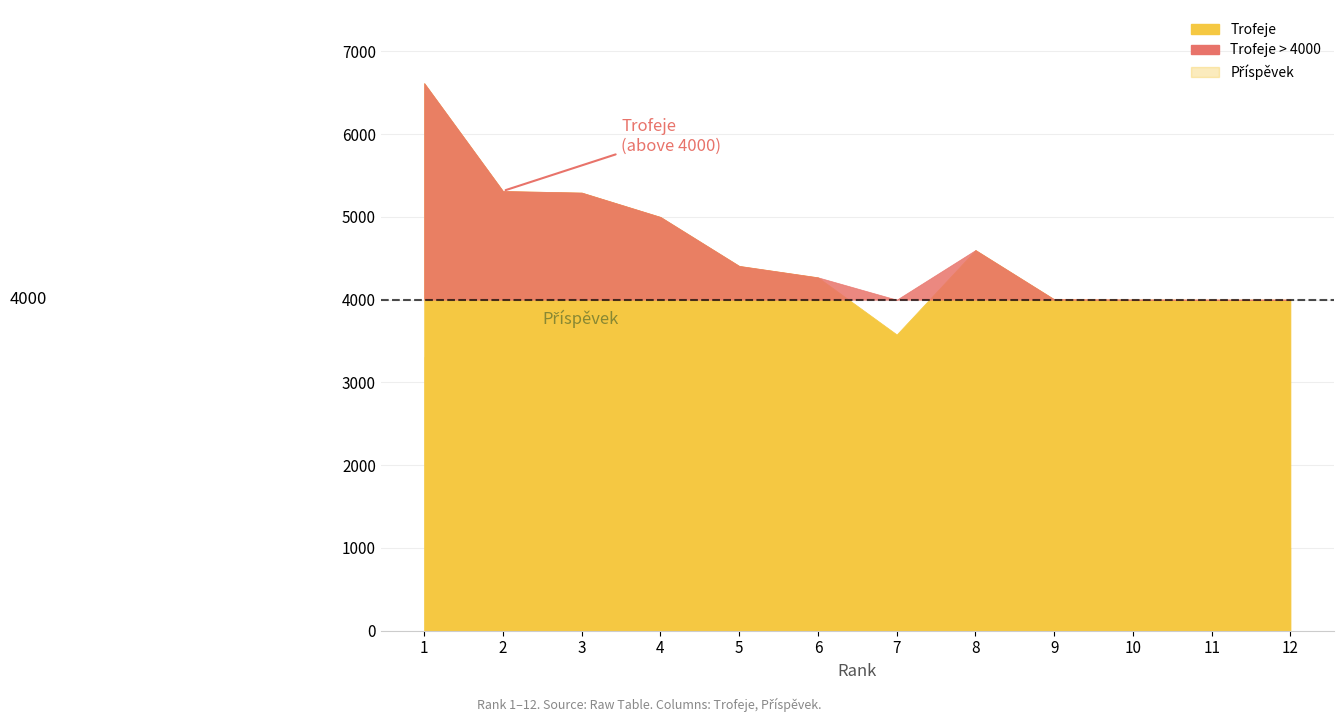

How many data points in Trofeje are less than 4408?

6